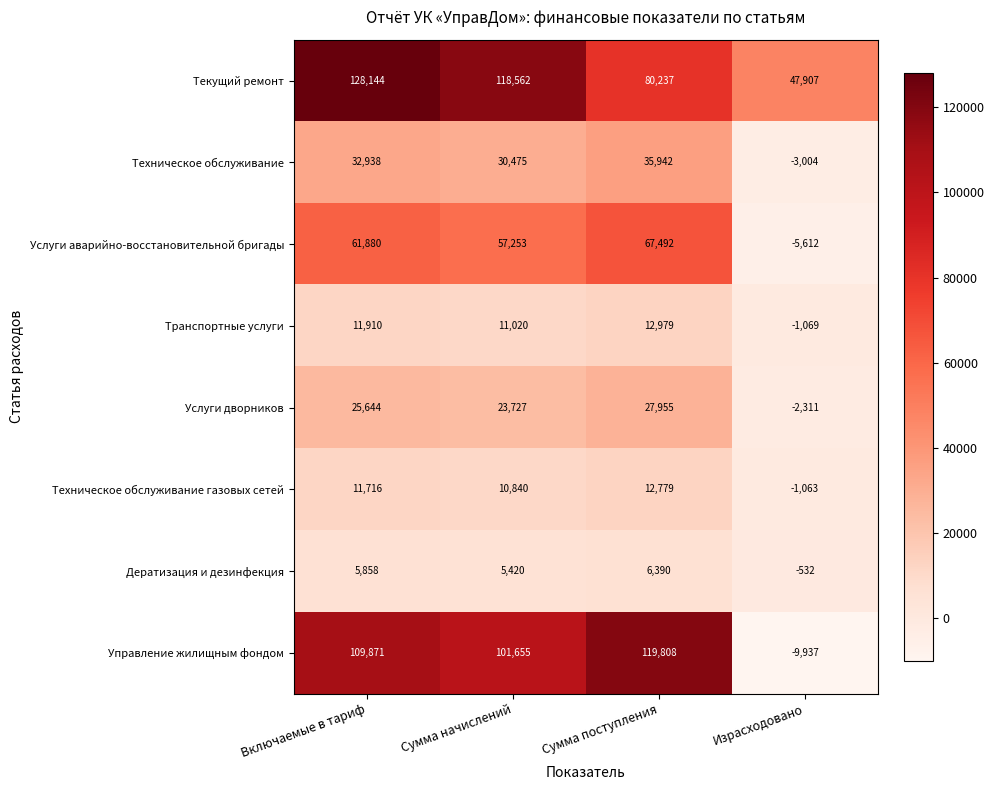

What is the total value across all series at Включаемые в тариф?

387961